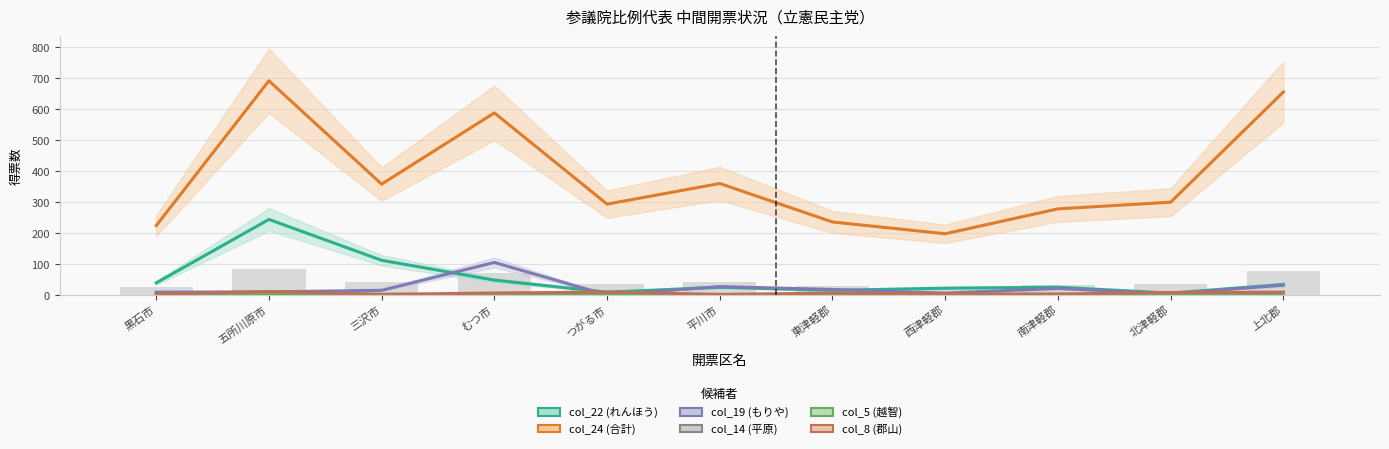

Rank the series at 南津軽郡 from highest to lowest value.

col_24 (合計), col_22 (れんほう), col_19 (もりや), col_8 (郡山), col_5 (越智), col_14 (平原)